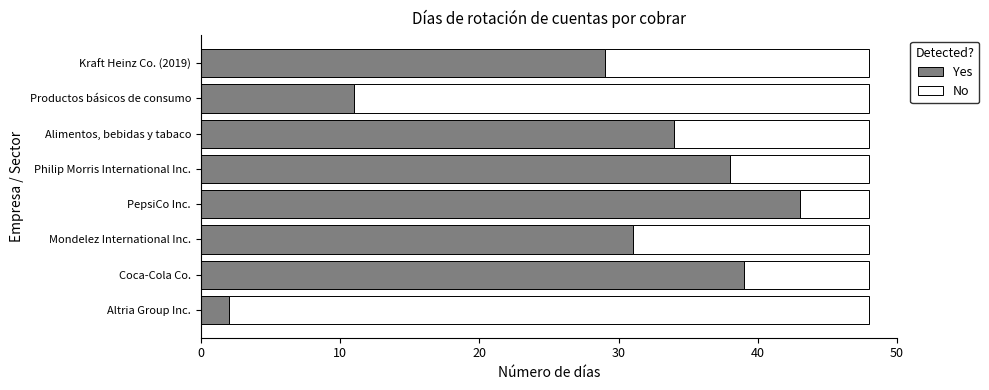

Which category has the highest value in the Yes series?

PepsiCo Inc.